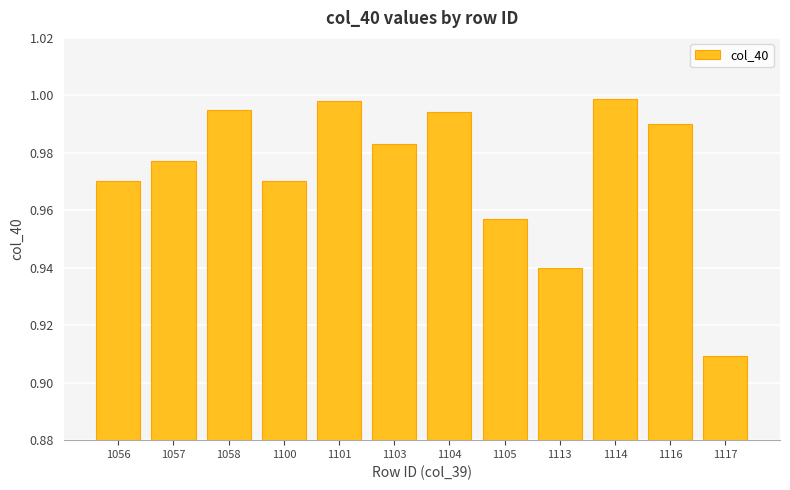

Which has a higher value, 1117 or 1104?

1104